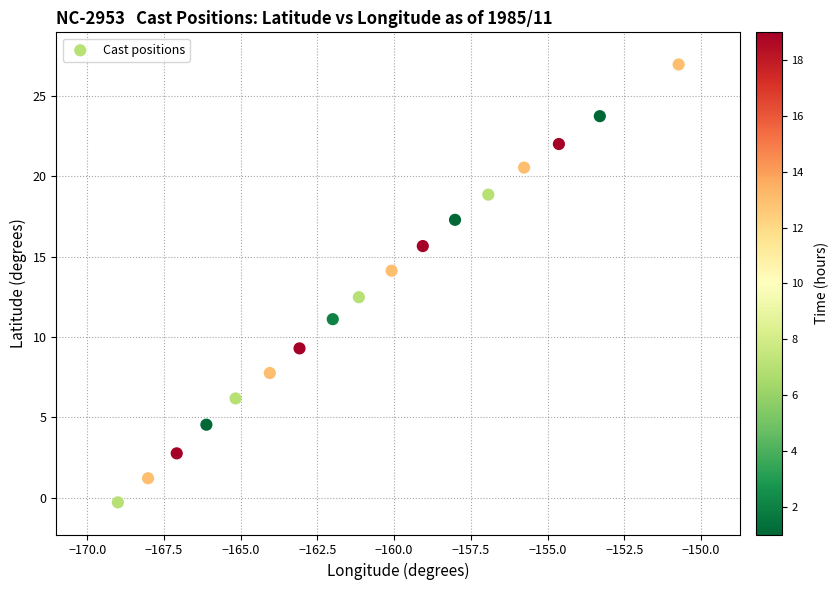

What Y value in the scatter plot is closest to 13?

12.5